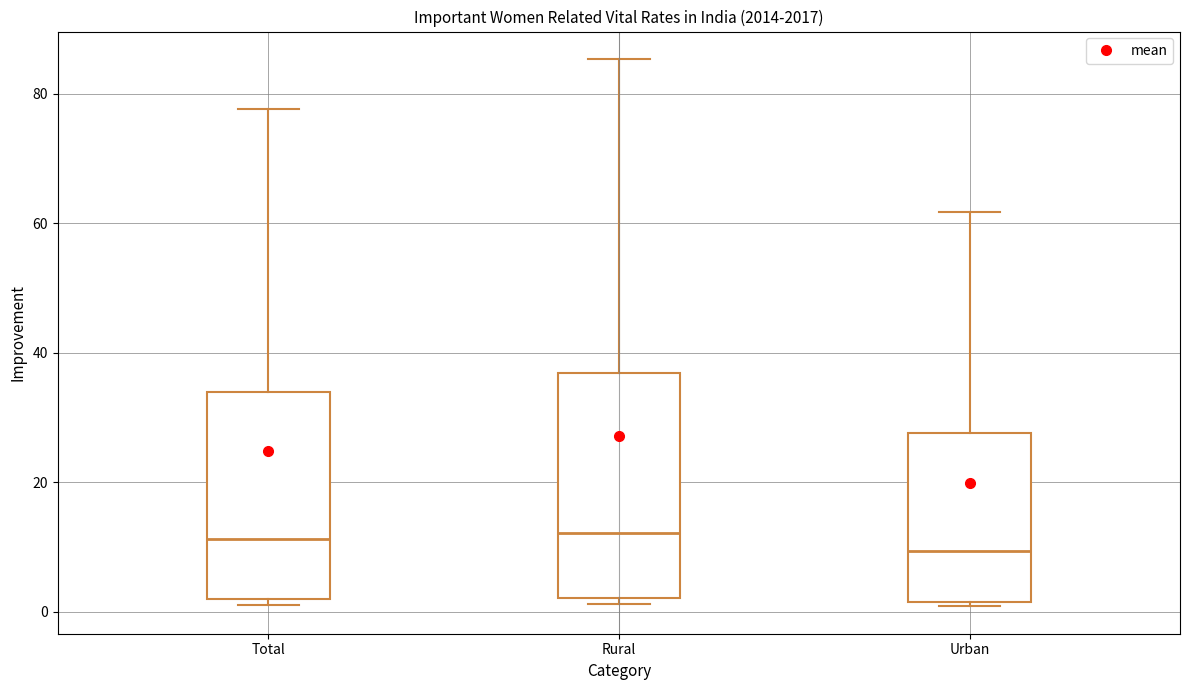

Reading left to right, read every box against the y-axis: the position of its median line, the range the box covers, and the ends of its whiskers. The values are not printed on the chart, so give them approximately, as read against the axis.

Total: median 12, box 2 to 34, whiskers 2 (just below the box's lower edge) to 78
Rural: median 12, box 2 to 36, whiskers 2 (just below the box's lower edge) to 86
Urban: median 10, box 2 to 28, whiskers 0 to 62